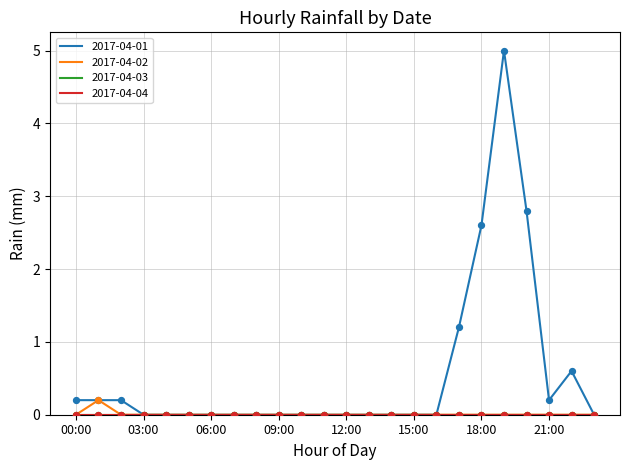

Is this an area chart (filled region under the line)?

No